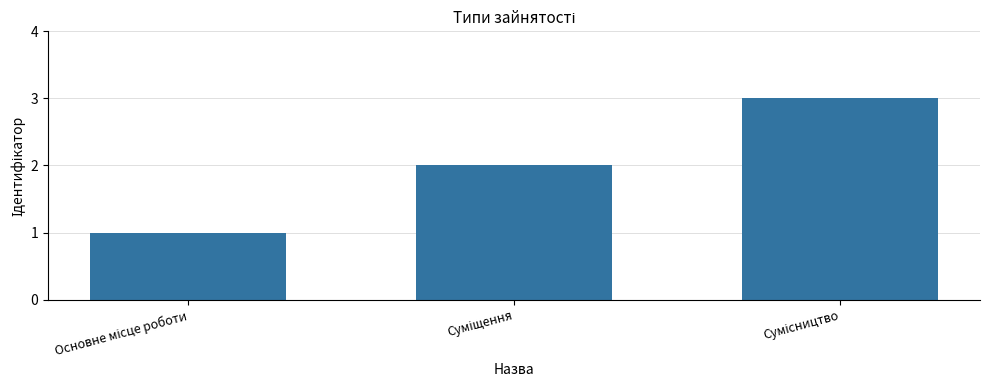

What is the greatest value displayed?

3